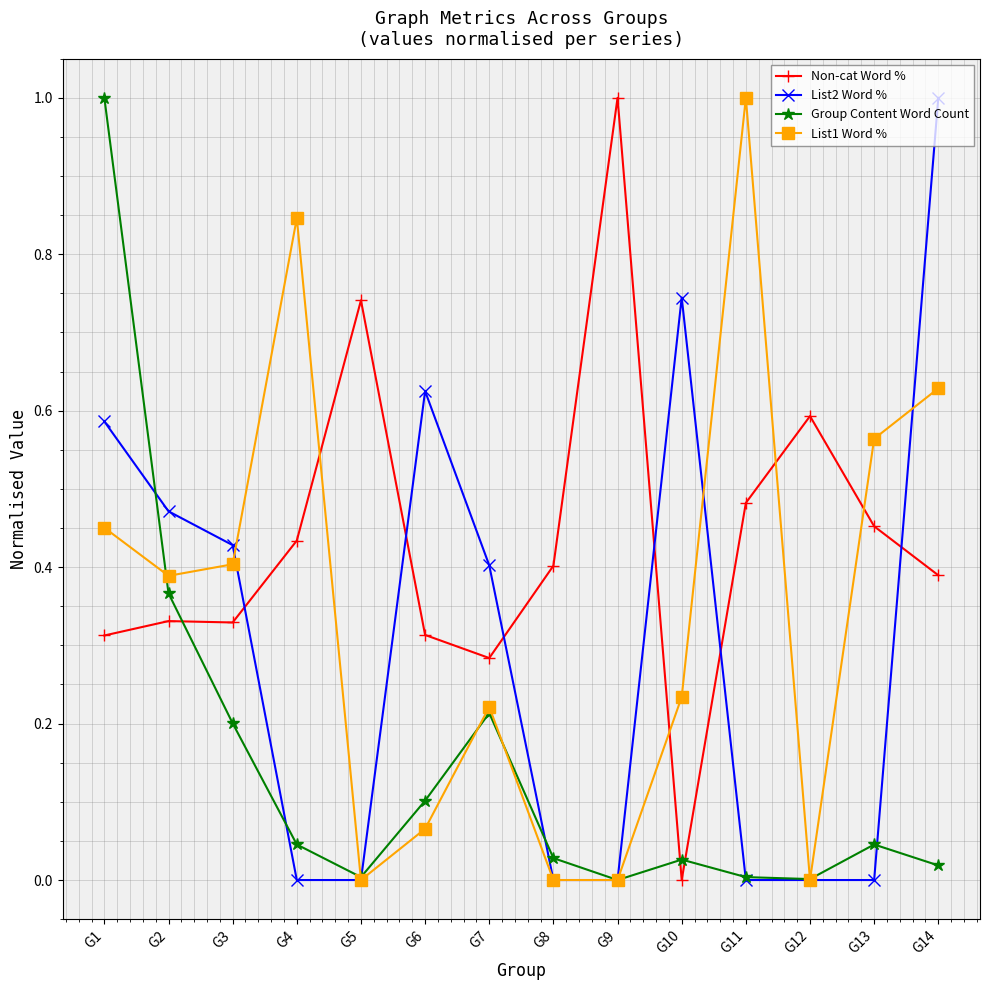

Where is the first local minimum for Group Content Word Count?

G5